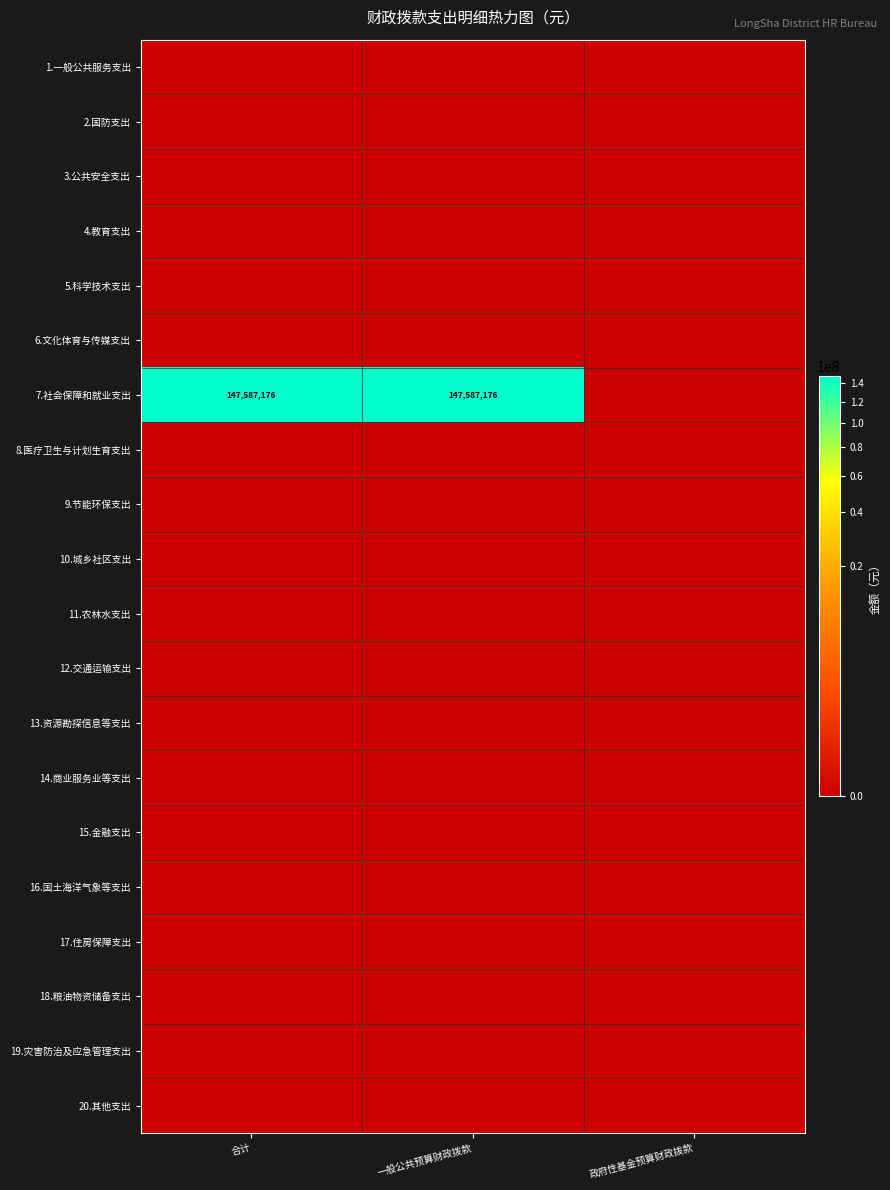

The 12.交通运输支出 series shows 0 at 政府性基金预算财政拨款. True or false?

True